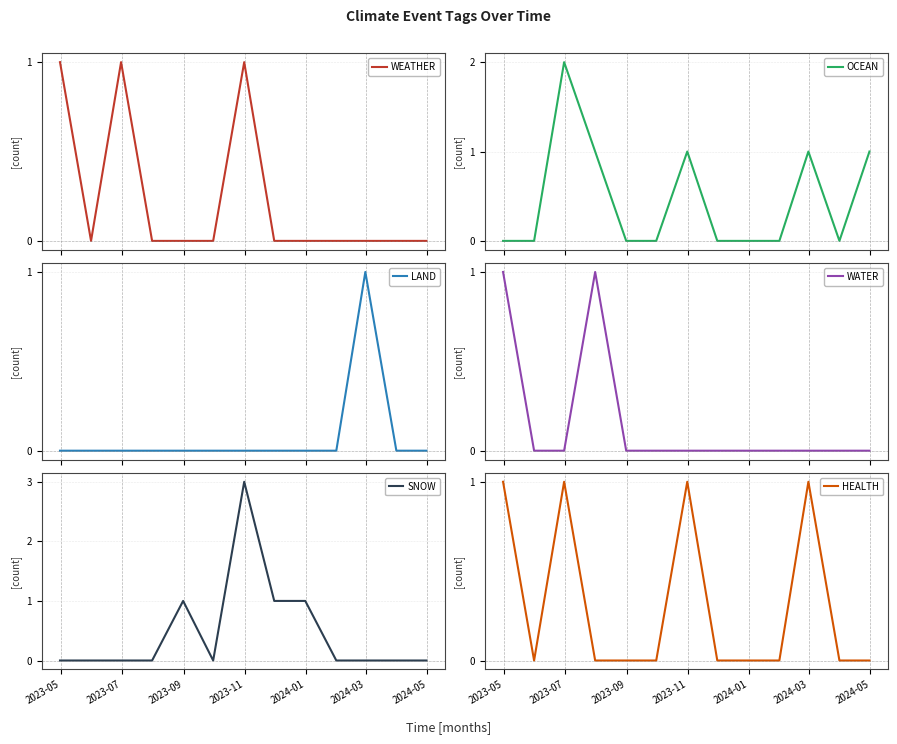

What is the maximum value for SNOW?

3